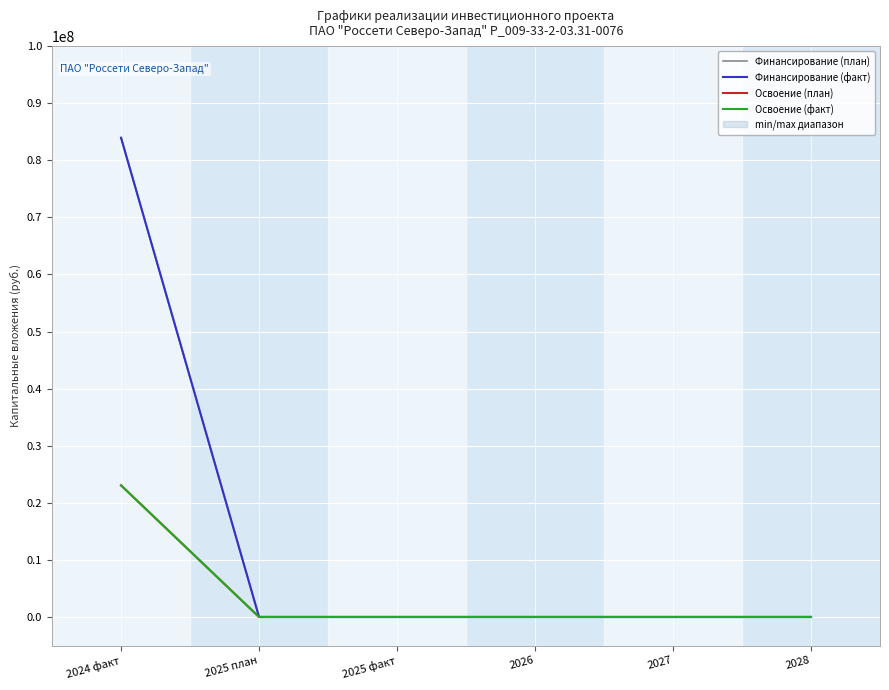

List the series in order of their peak value, lowest first.

Освоение (план), Освоение (факт), Финансирование (план), Финансирование (факт)